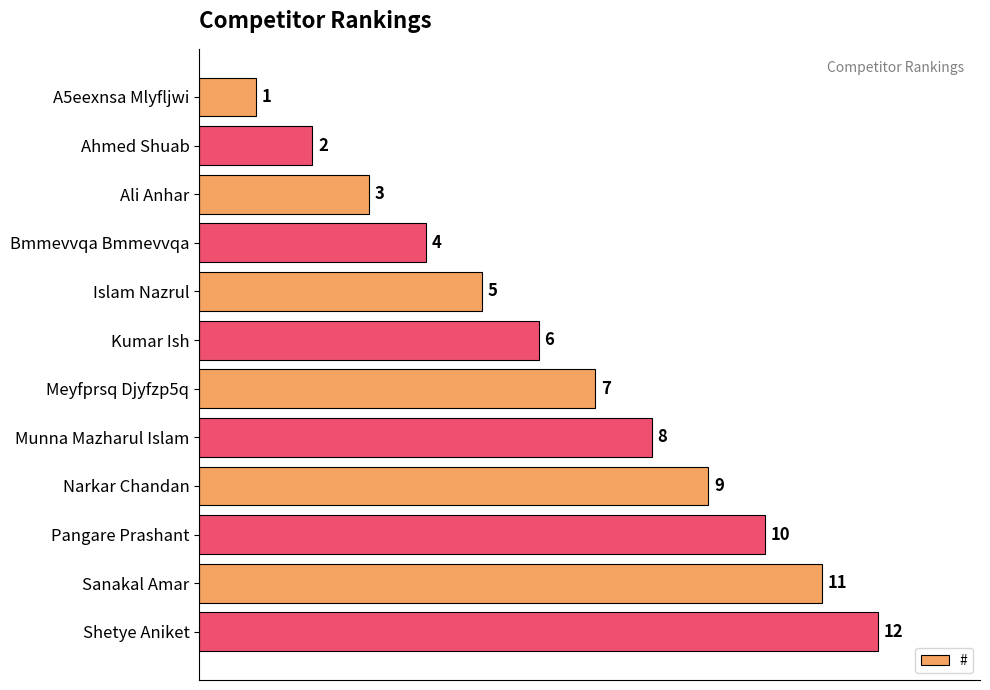

Is it true that the value at Sanakal Amar is 11?

True